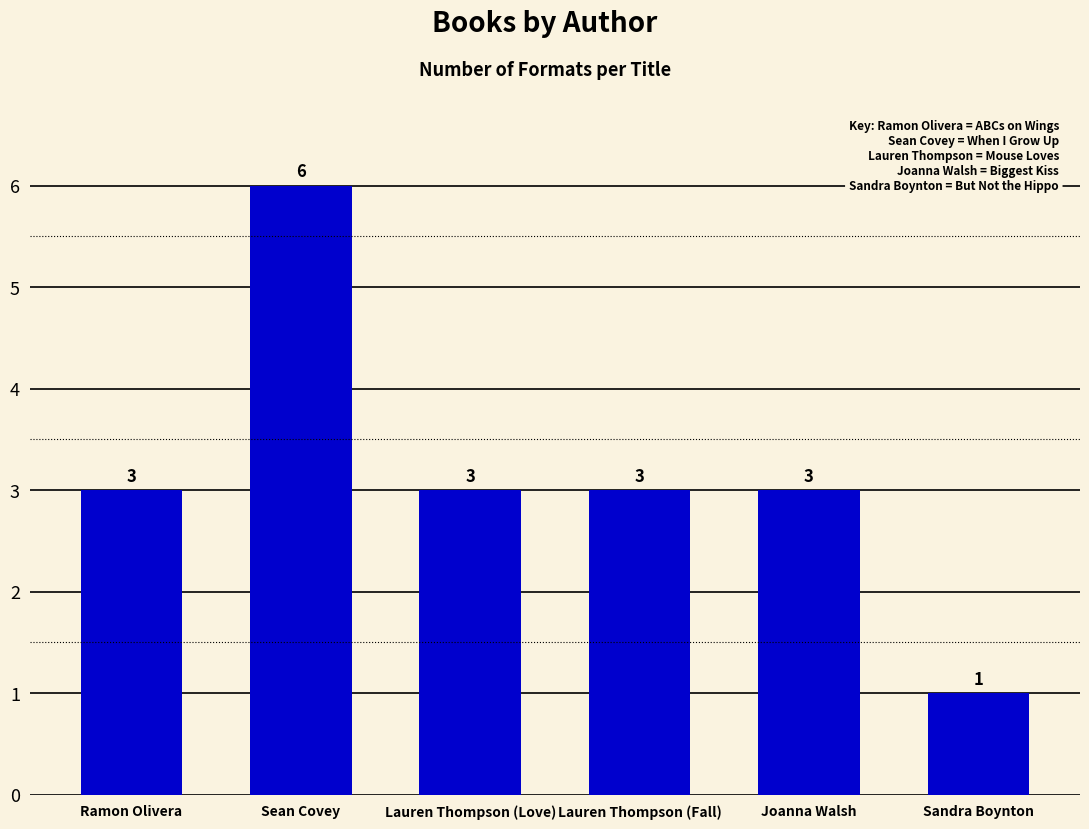

How many bars are there in total?

6